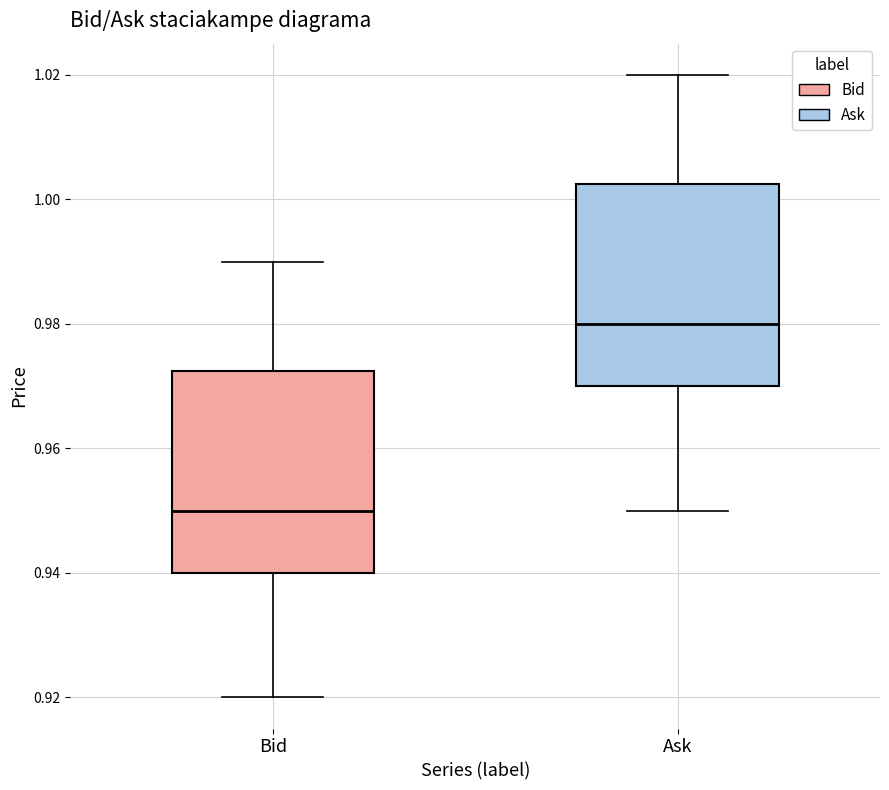

Reading left to right, read every box against the y-axis: the position of its median line, the range the box covers, and the ends of its whiskers. The values are not printed on the chart, so give them approximately, as read against the axis.

Bid: median 0.950, box 0.940 to 0.972, whiskers 0.920 to 0.990
Ask: median 0.980, box 0.970 to 1.002, whiskers 0.950 to 1.020